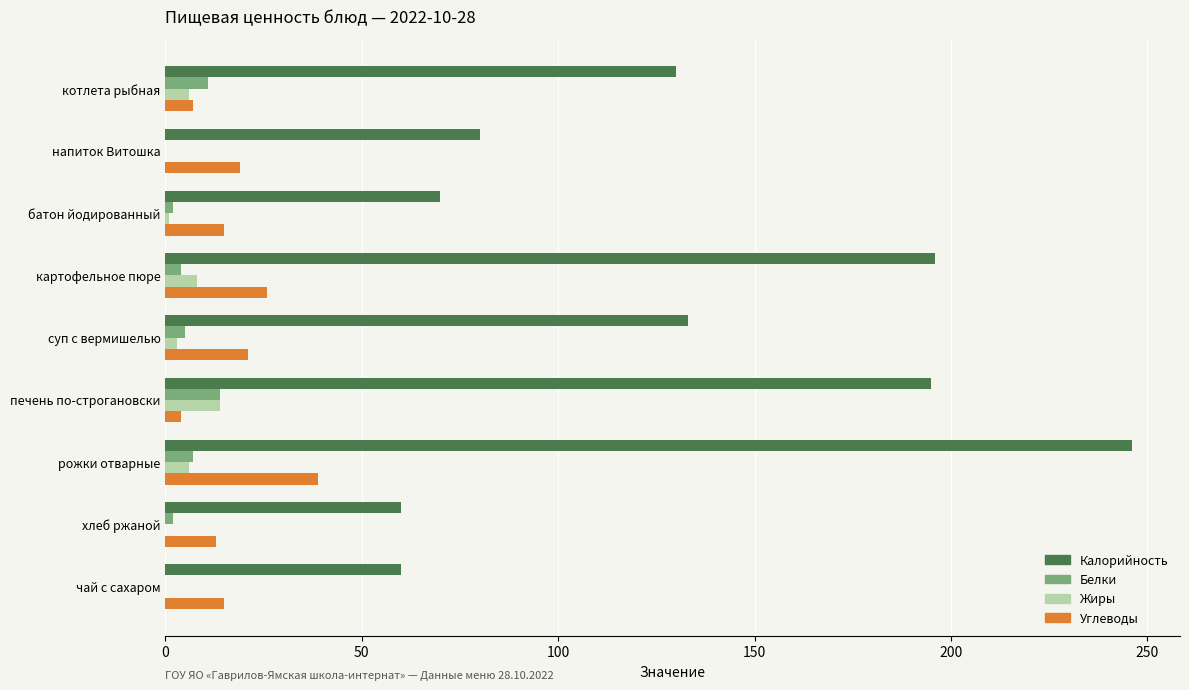

What is the sum of all Углеводы values?

159